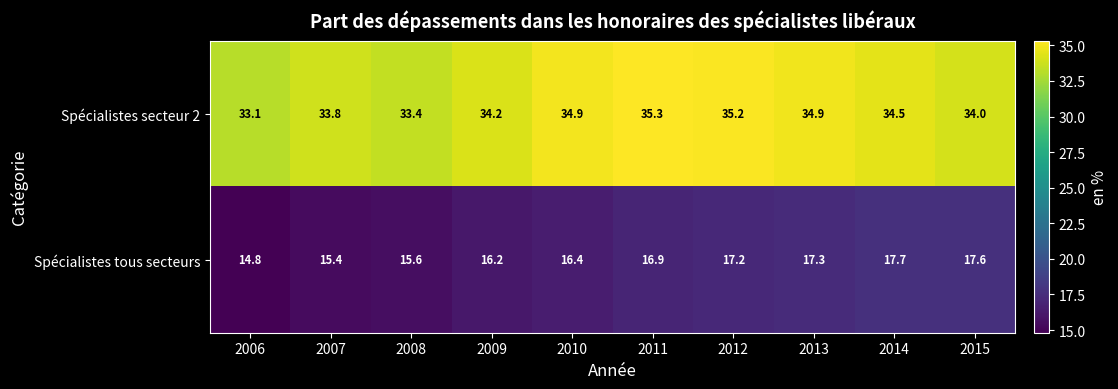

At which category is the sum across all series the highest?

2012